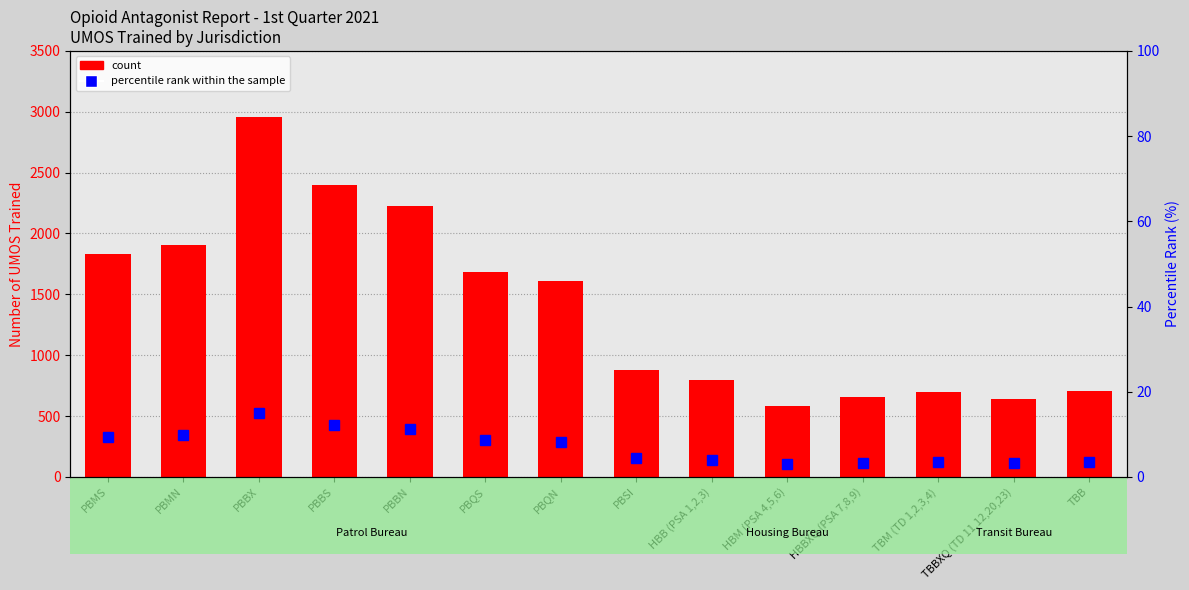

List the labels in order of count value, smallest first.

HBM (PSA 4,5,6), TBBXQ (TD 11,12,20,23), HBBXQ (PSA 7,8,9), TBM (TD 1,2,3,4), TBB, HBB (PSA 1,2,3), PBSI, PBQN, PBQS, PBMS, PBMN, PBBN, PBBS, PBBX